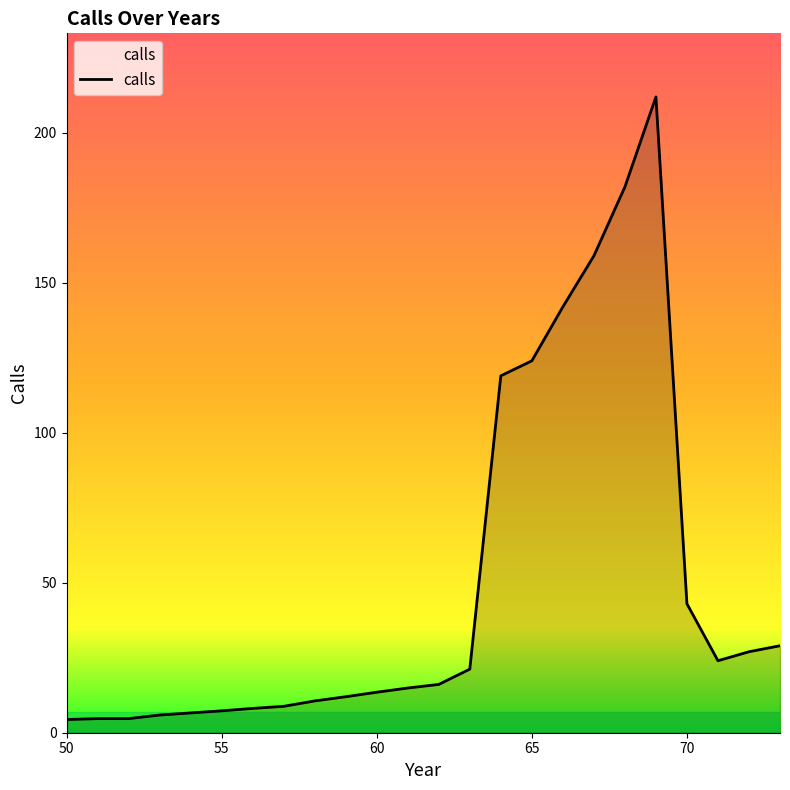

What is the difference between the maximum and minimum values?

207.6